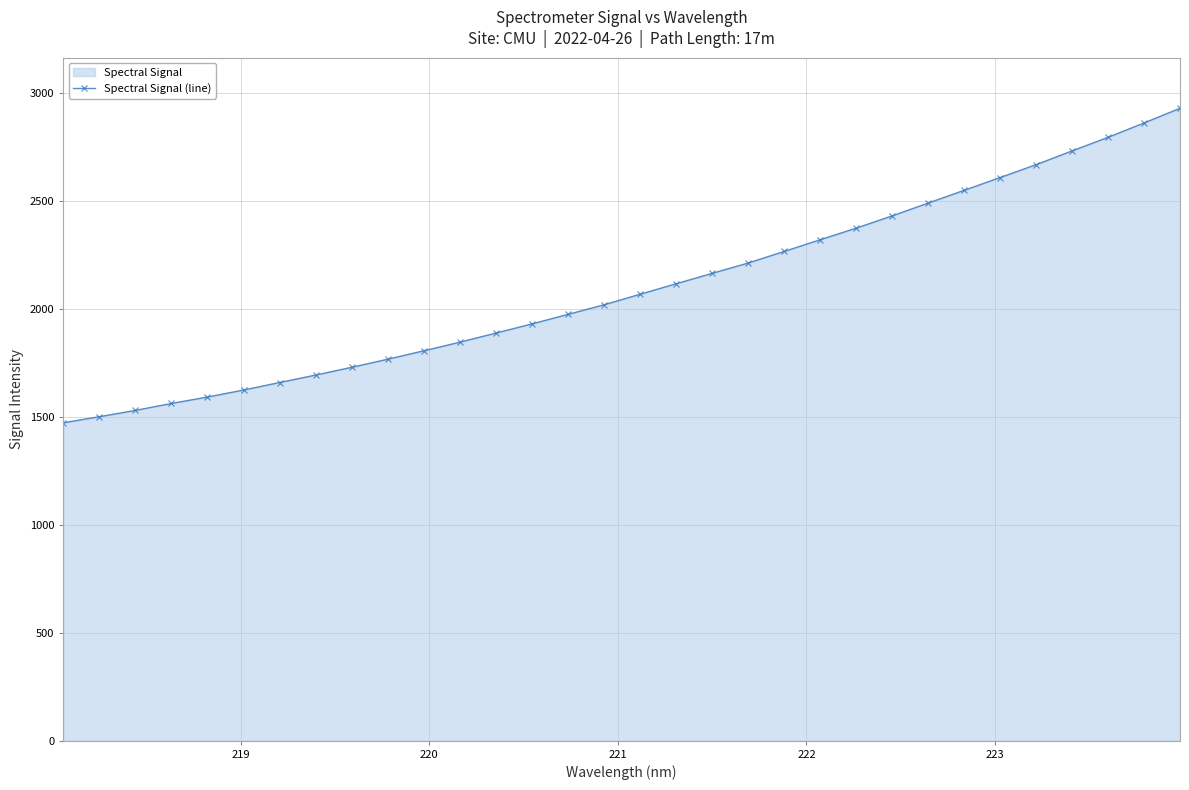

What is the difference between the maximum and minimum values?

1456.6